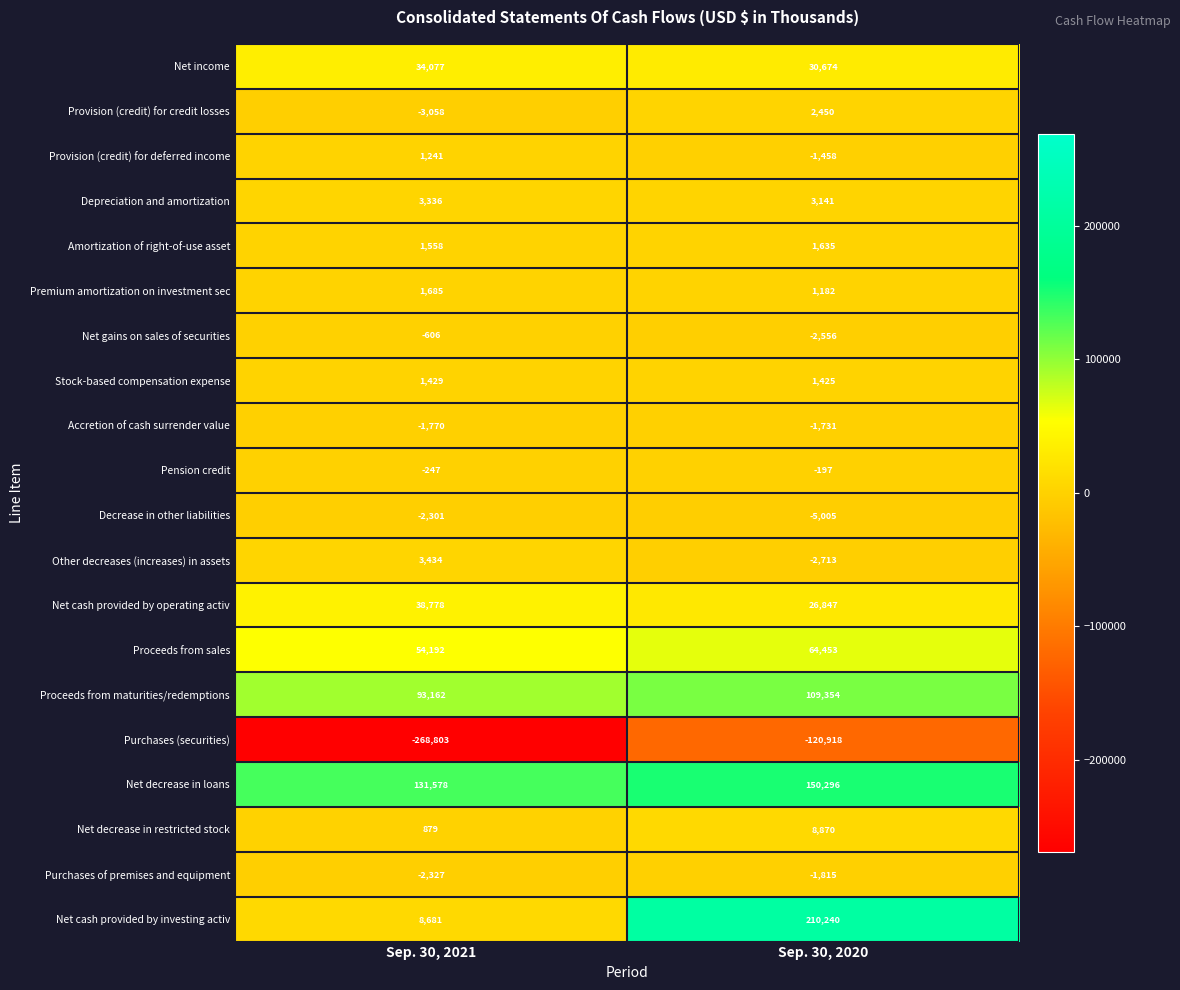

Which series has the largest range (max minus min)?

Net cash provided by investing activ